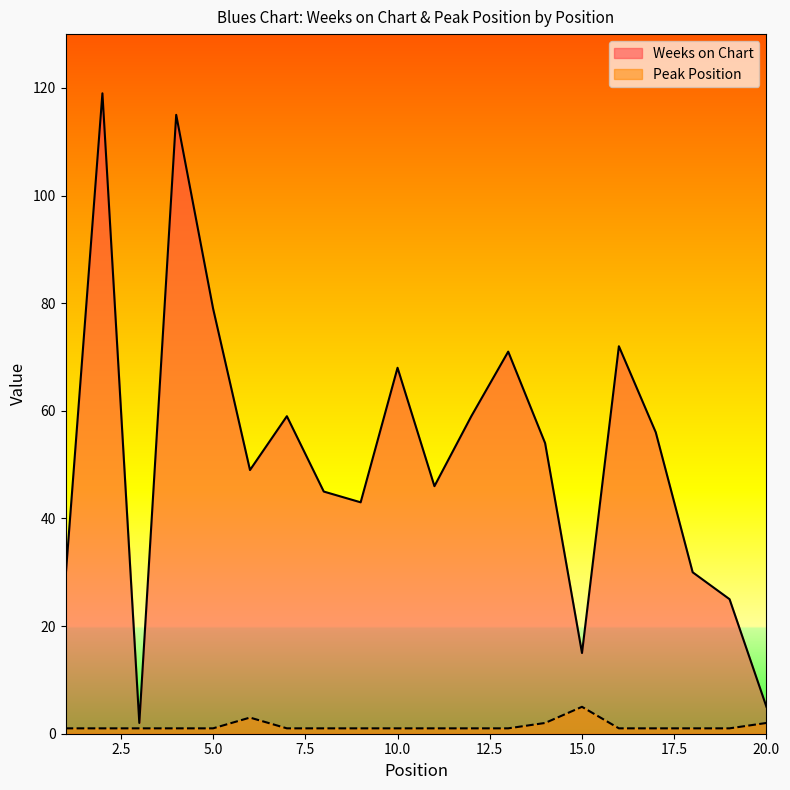

What is the difference between the maximum and minimum values in the Weeks on Chart series?

117